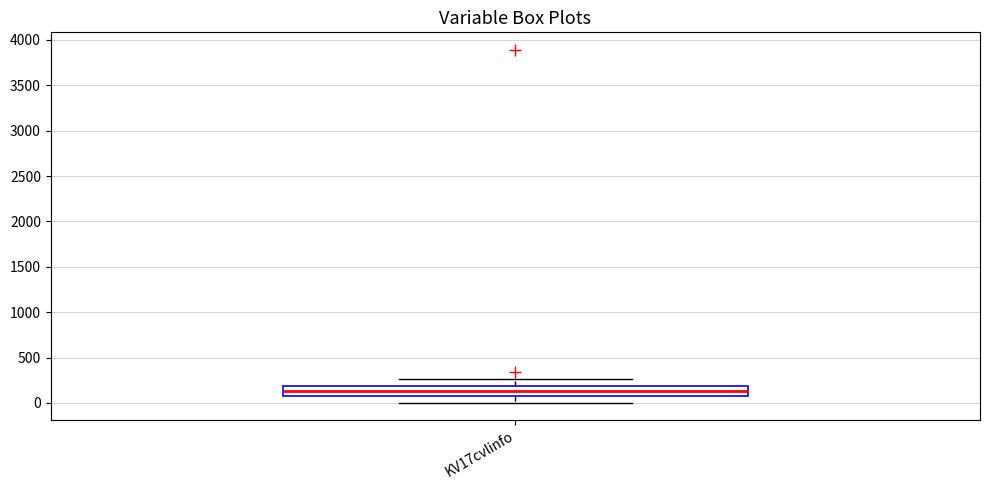

Where is the lower edge of the box for KV17cvlinfo on the y-axis? The values are not printed on the chart, so give them approximately, as read against the axis.

100